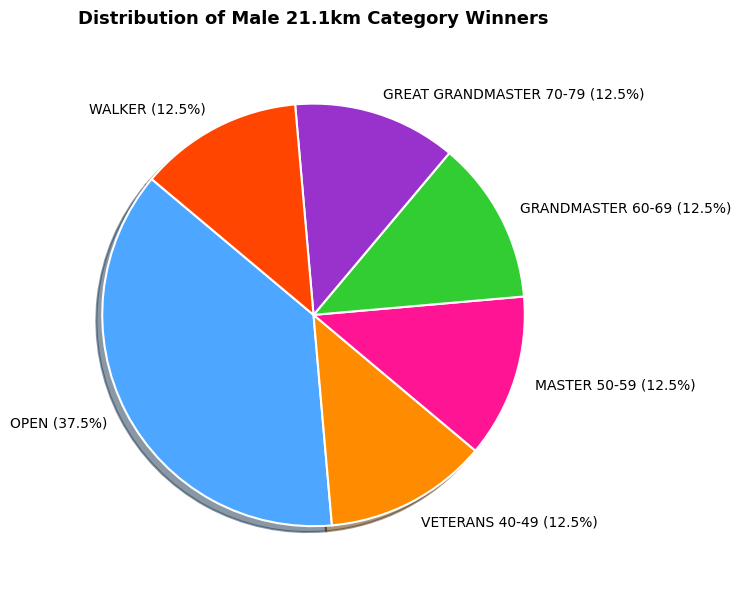

Approximately how many times larger is the value at OPEN compared to GRANDMASTER 60-69?

3.0